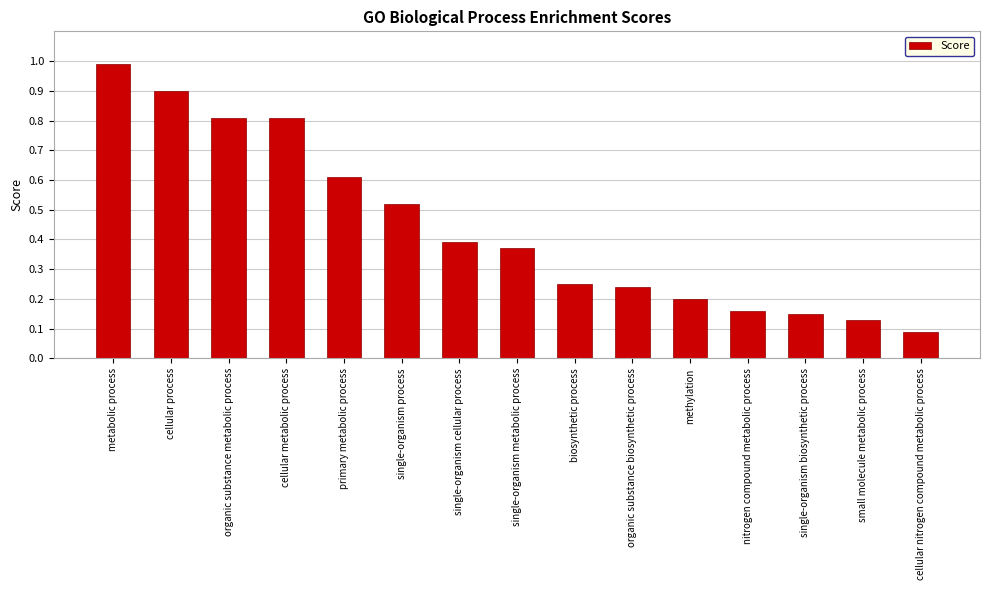

What value does the data have at organic substance metabolic process?

0.8